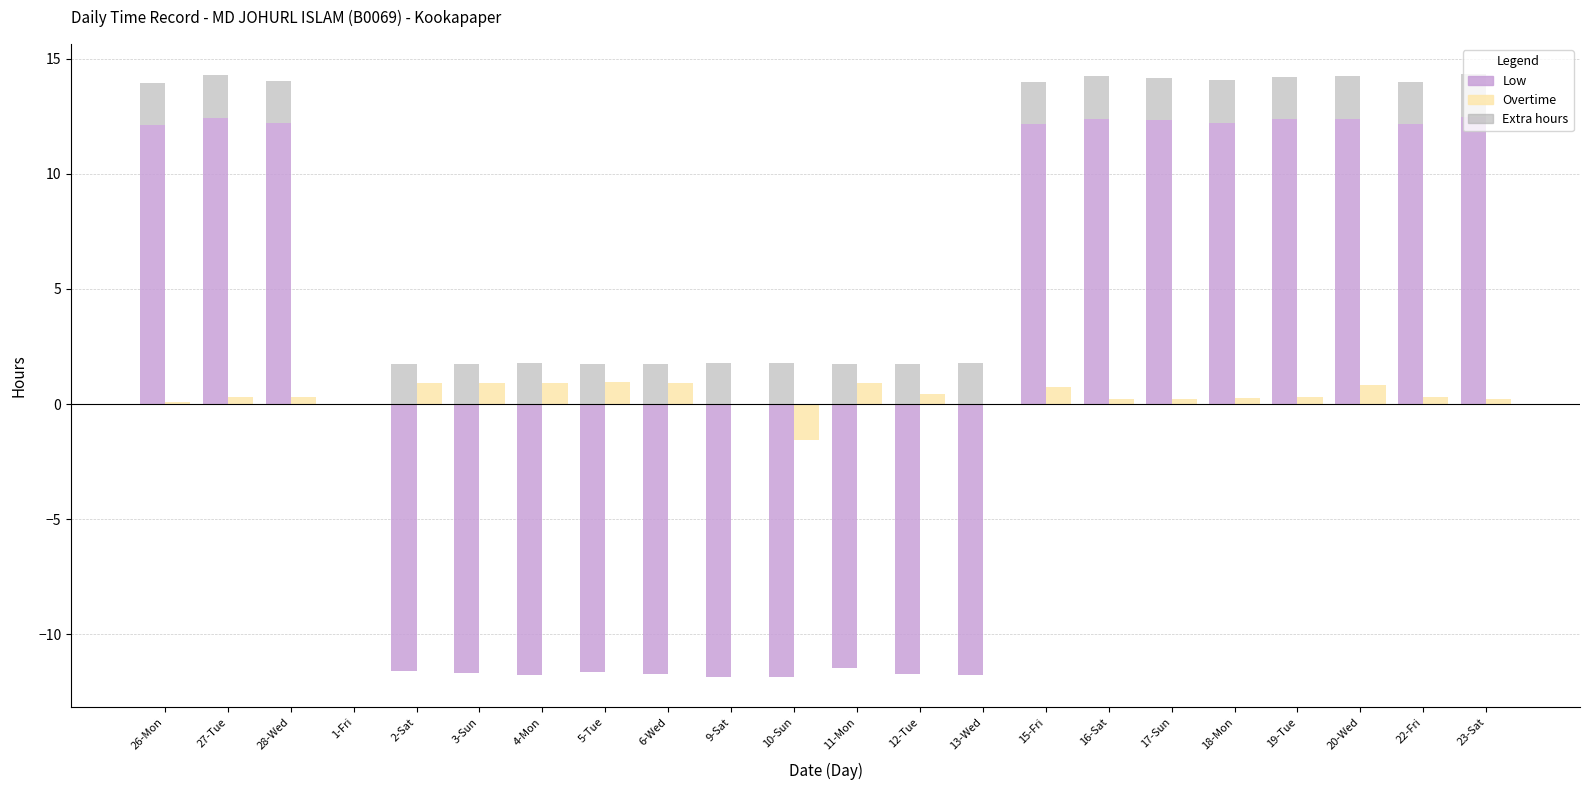

At which label does Extra hours reach its minimum?

1-Fri